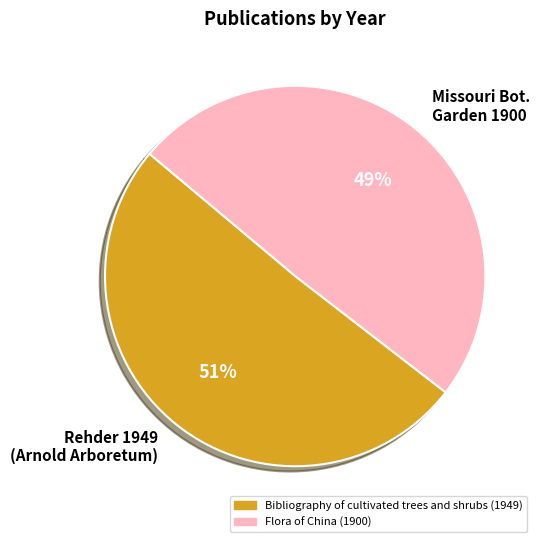

What is the smallest slice in the pie chart?

Missouri Bot. Garden 1900